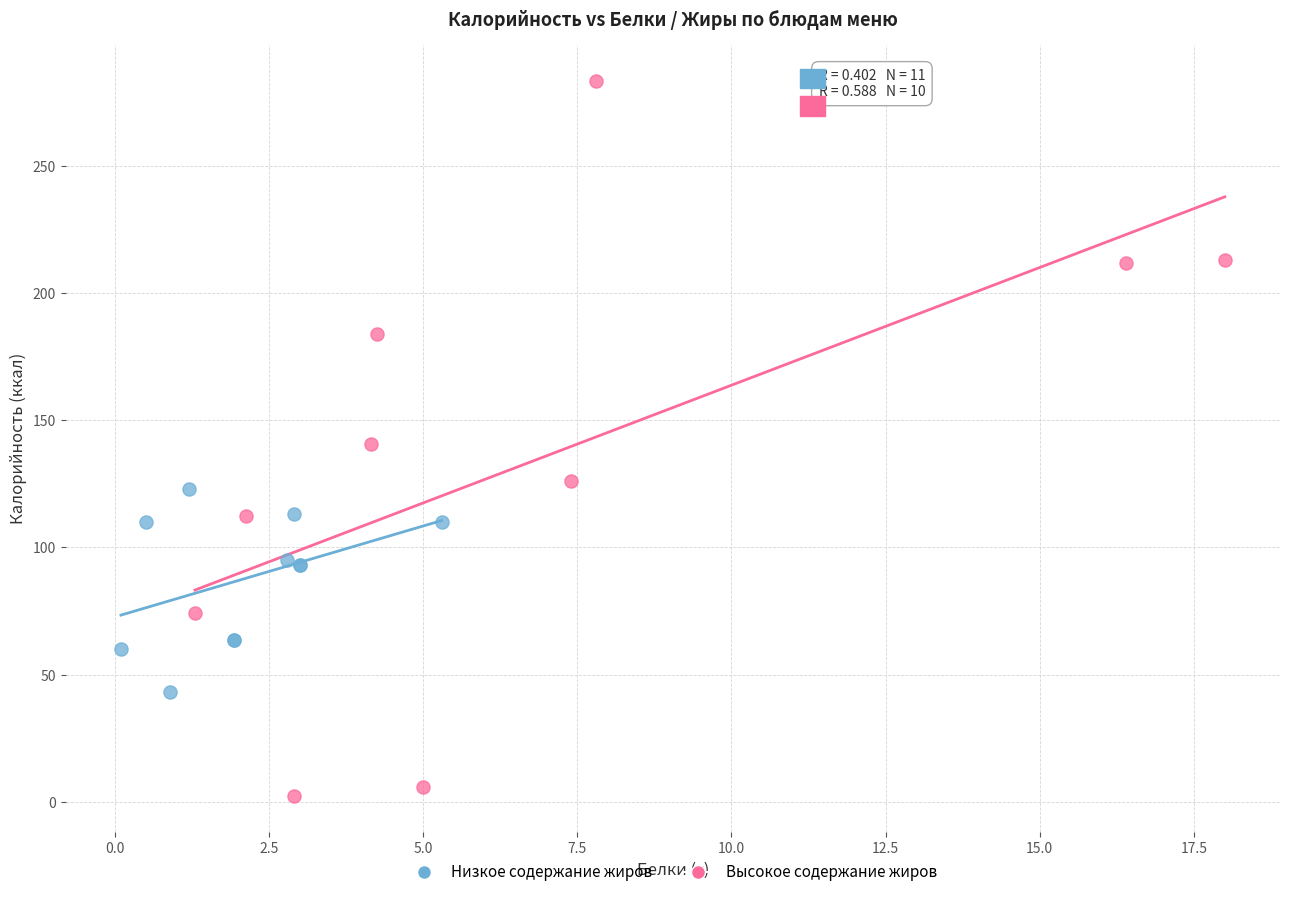

Which series has the widest spread of Y values?

Высокое содержание жиров